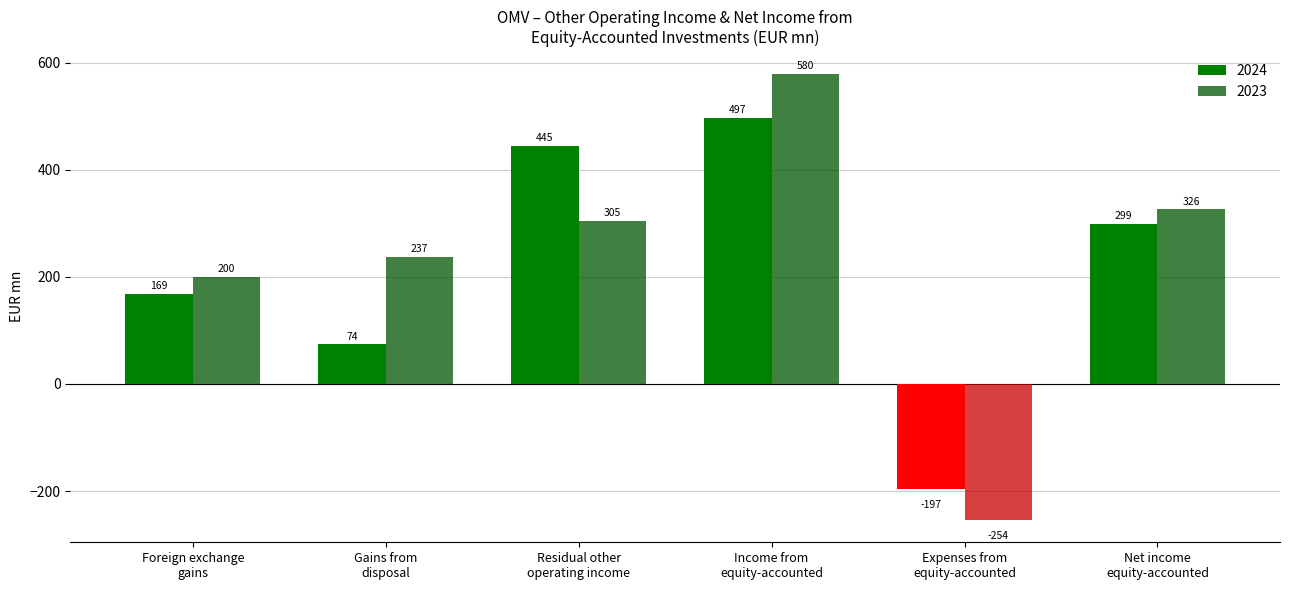

At which category is the sum across all series the highest?

Income from
equity-accounted